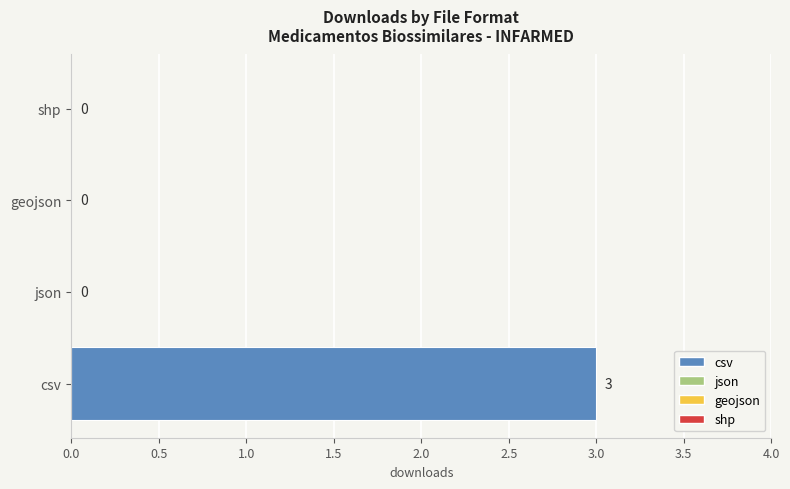

Which has a higher value, csv or shp?

csv